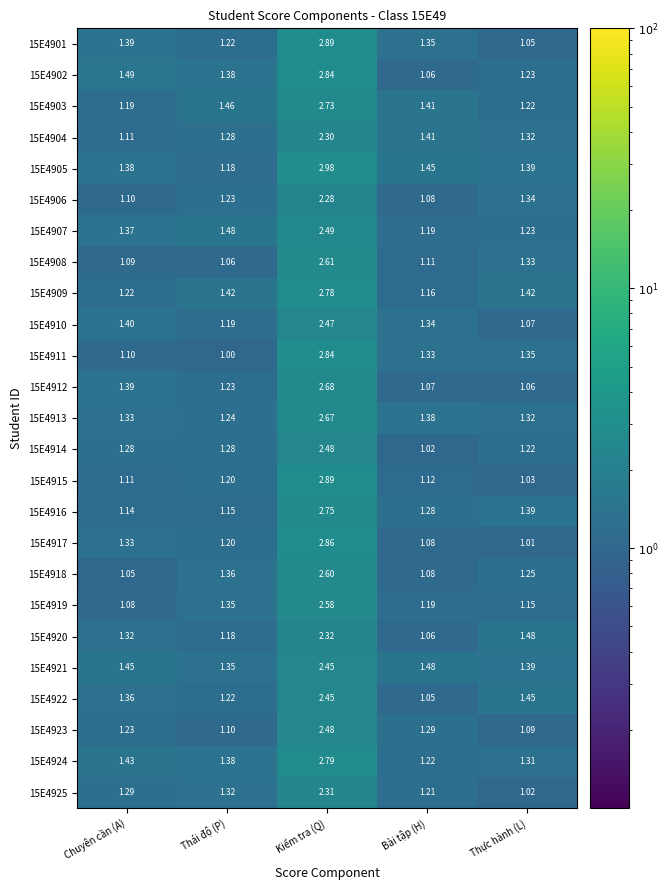

At which label does 15E4902 reach its minimum?

Bài tập (H)